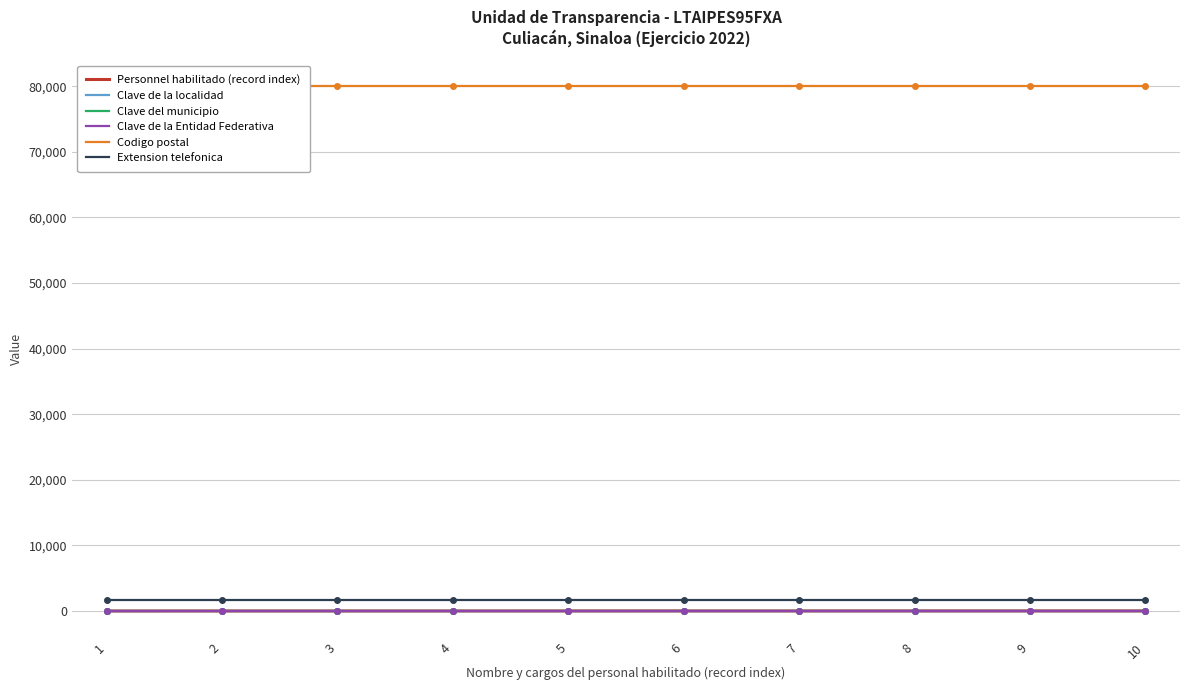

True or false: Extension telefonica and Clave de la Entidad Federativa cross at least once.

False